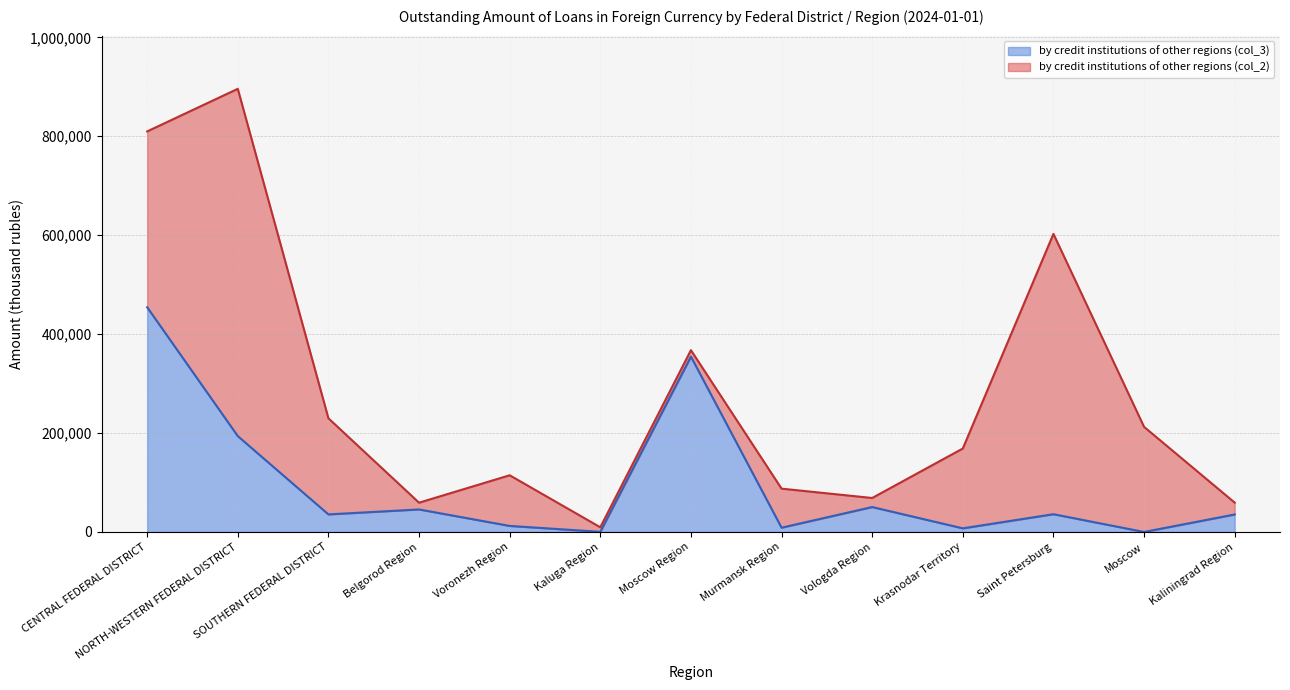

Does the chart display data point markers on the line(s)?

No